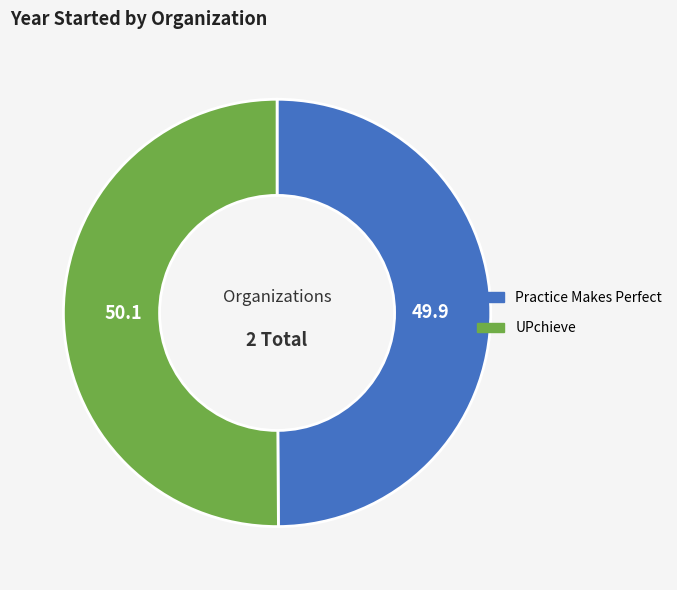

Combined, do UPchieve and Practice Makes Perfect account for over 50%?

Yes